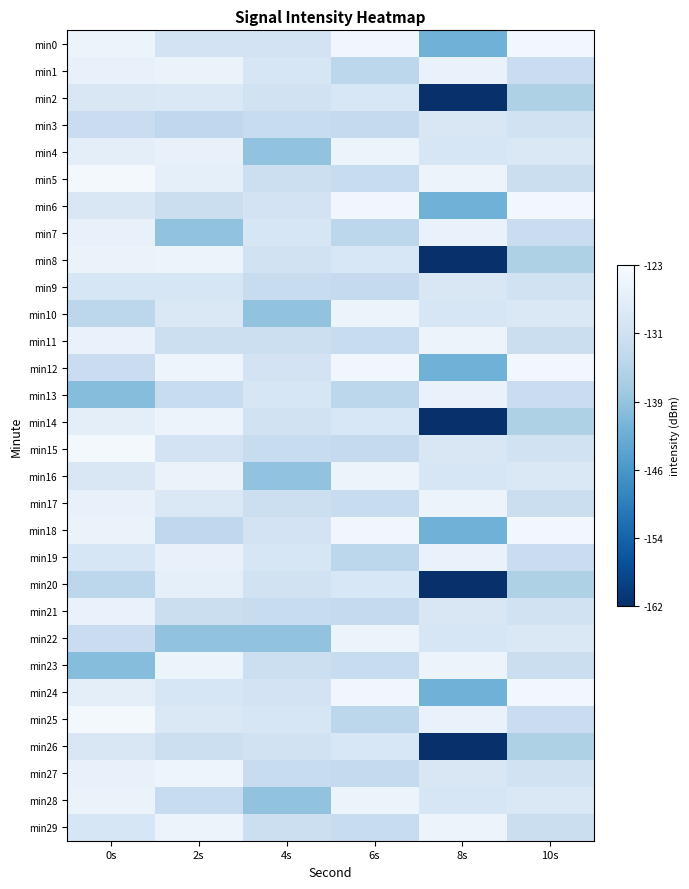

Between 8s and 4s, which is larger?

4s